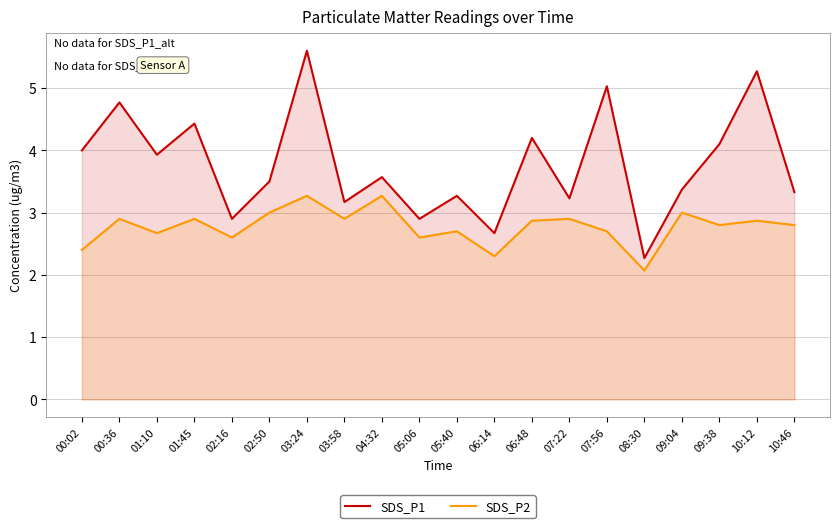

Which series has the largest total across all categories?

SDS_P1